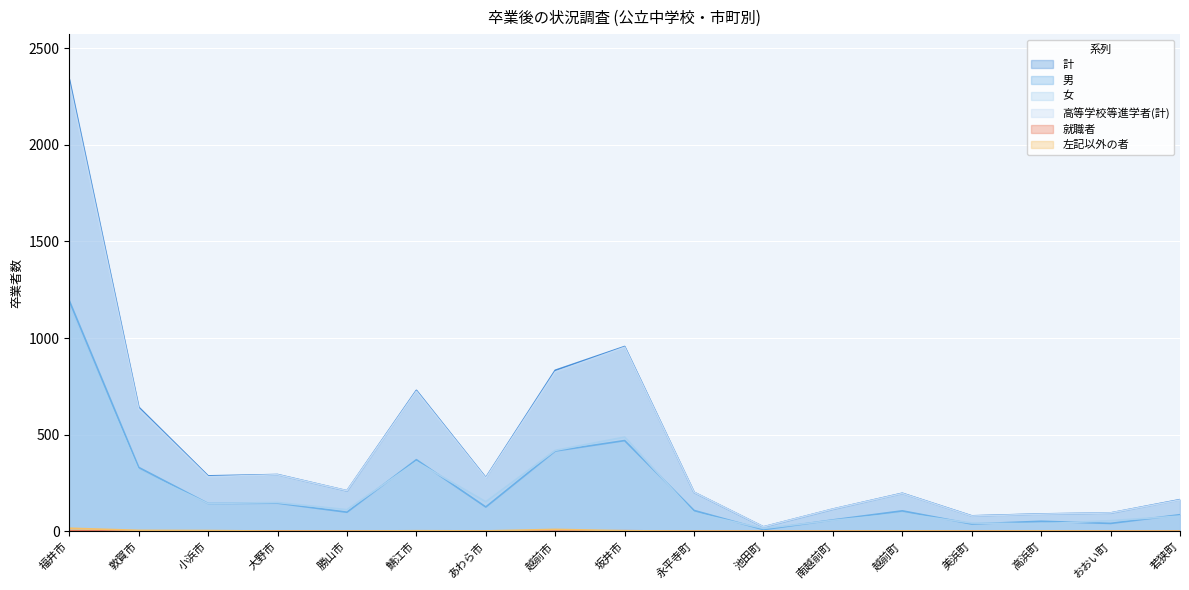

What is the label of the 17th point from the left?

若狭町